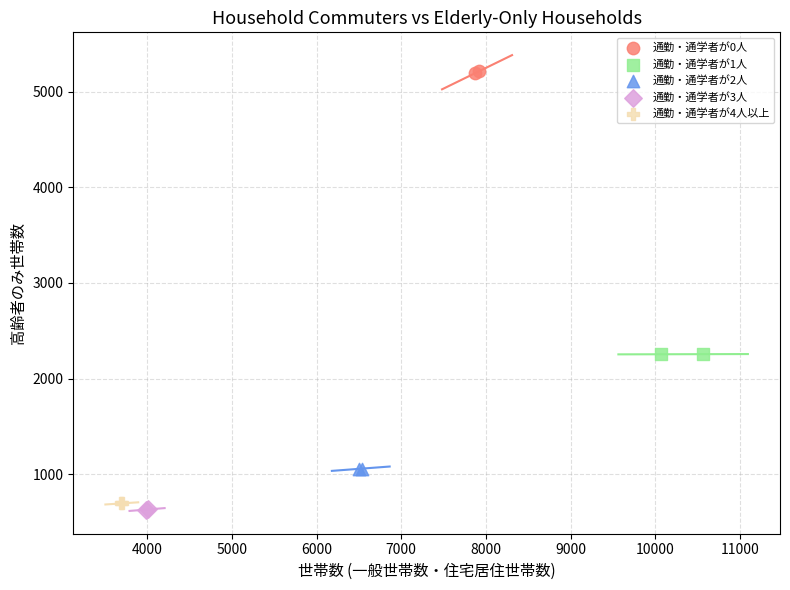

What are all the series names shown in the legend?

通勤・通学者が0人, 通勤・通学者が1人, 通勤・通学者が2人, 通勤・通学者が3人, 通勤・通学者が4人以上